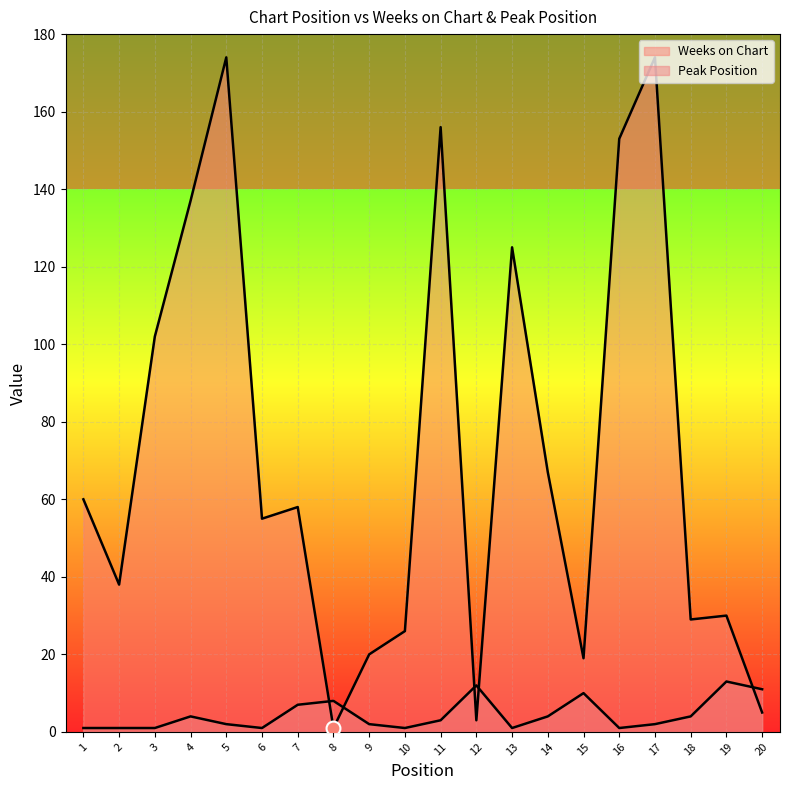

Which series has the largest range (max minus min)?

Weeks on Chart